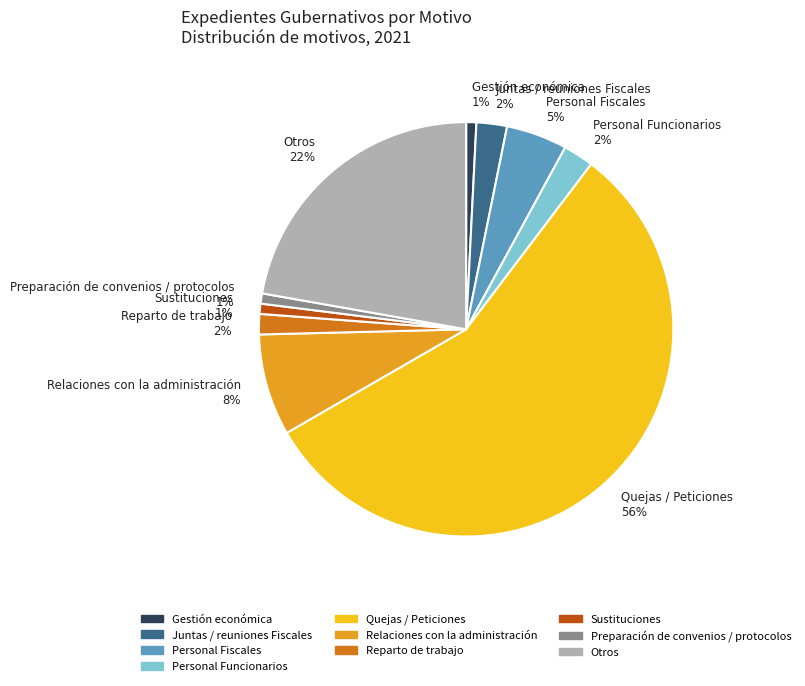

Is there a majority slice in this chart?

Yes